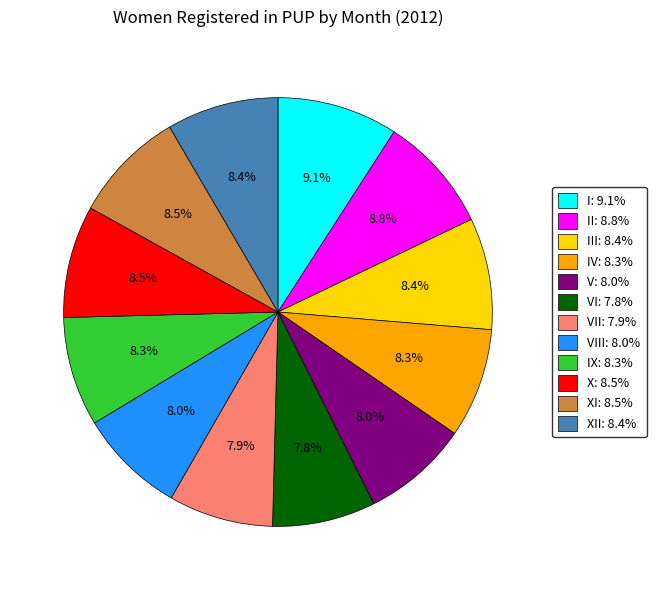

Does any single category account for the majority?

No